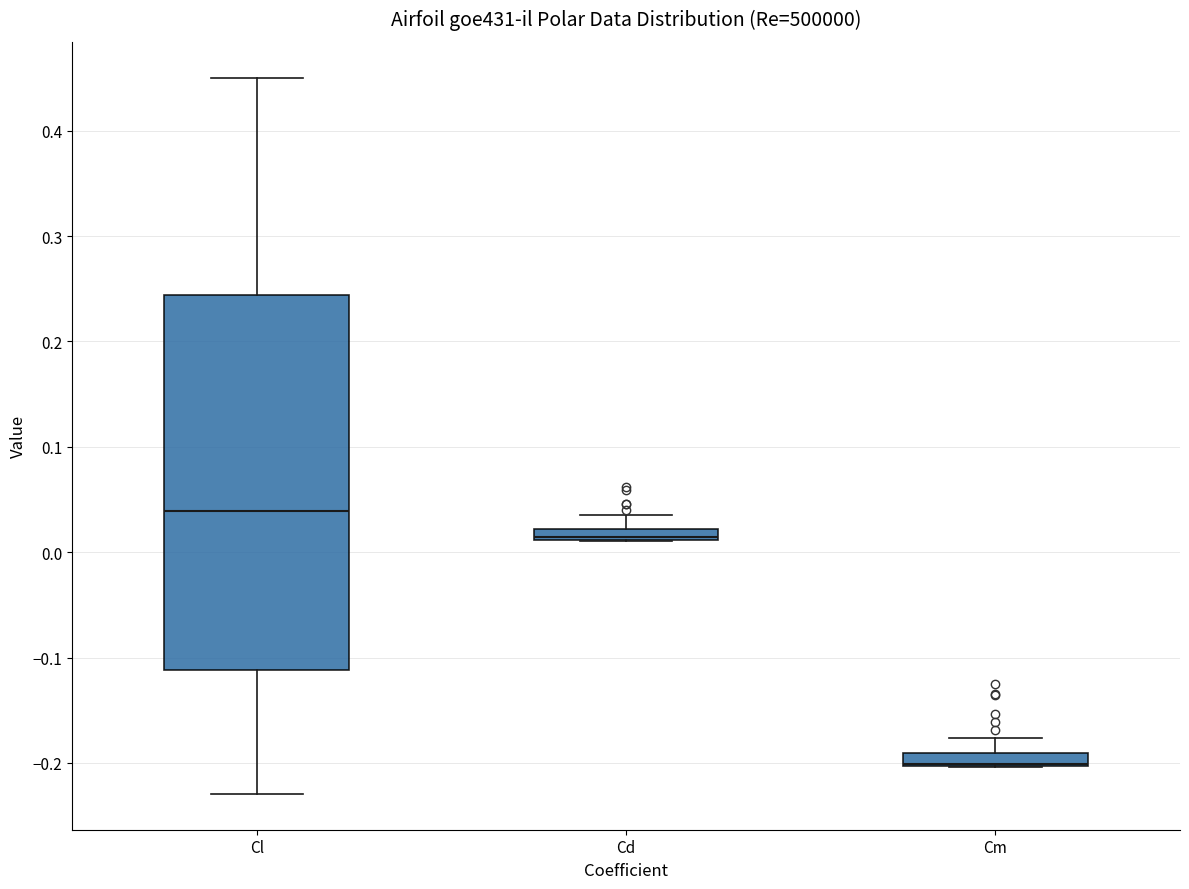

Which box is the tallest, from its lower edge to its upper edge?

Cl